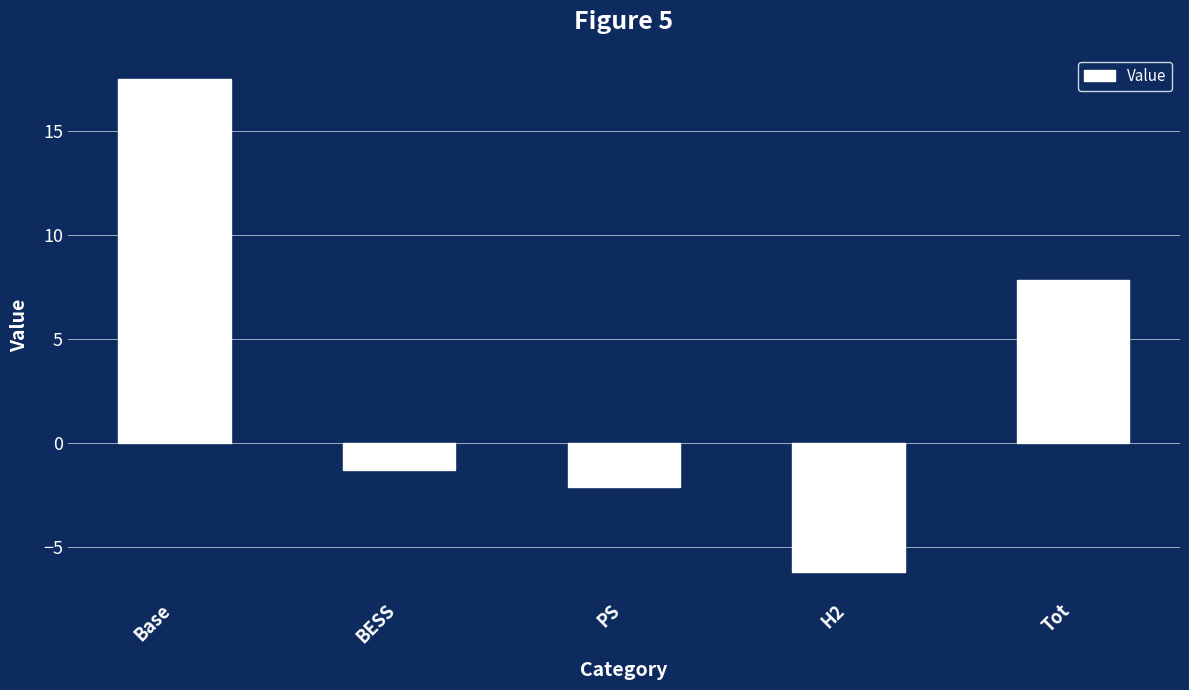

What is the sum of all values?

15.7